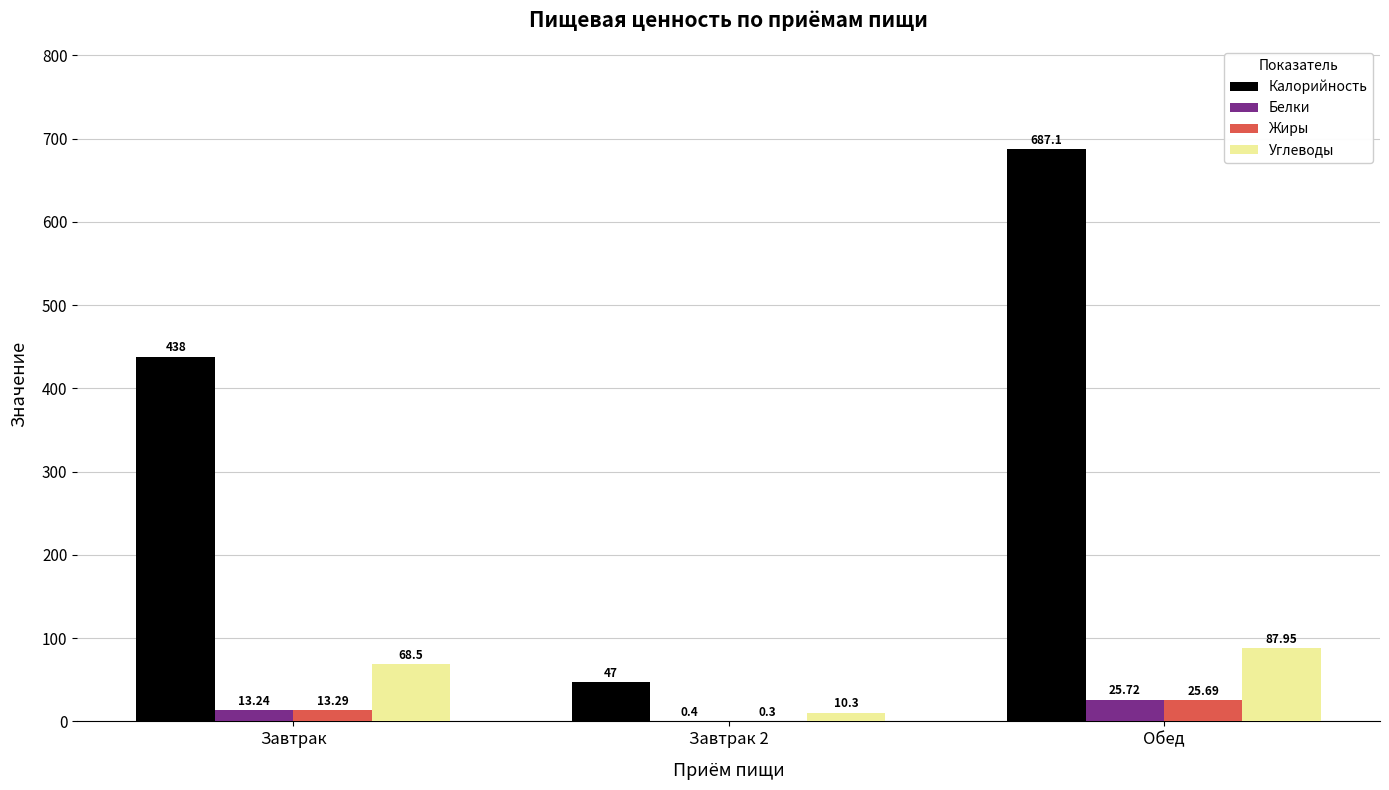

Which series has the largest total across all categories?

Калорийность